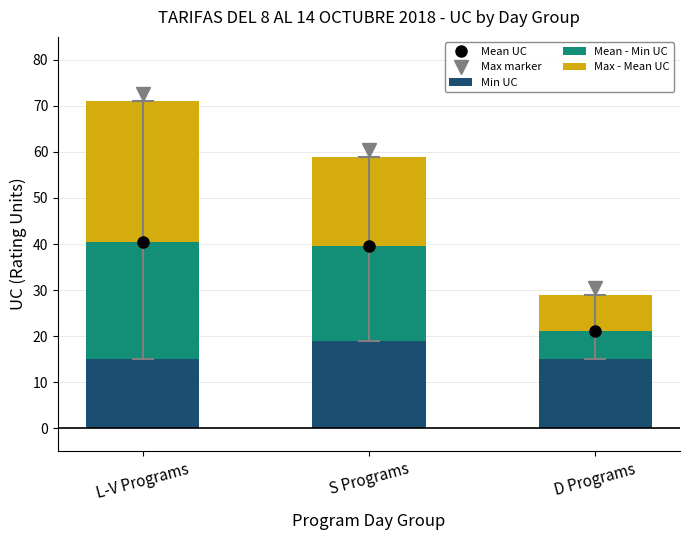

Are the bars grouped side by side (vs. stacked)?

No